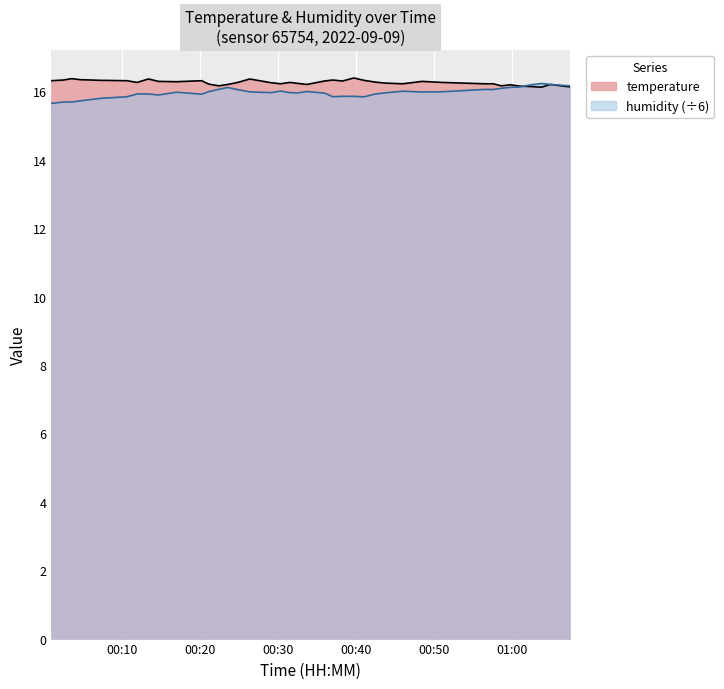

What is the average value?

16.3